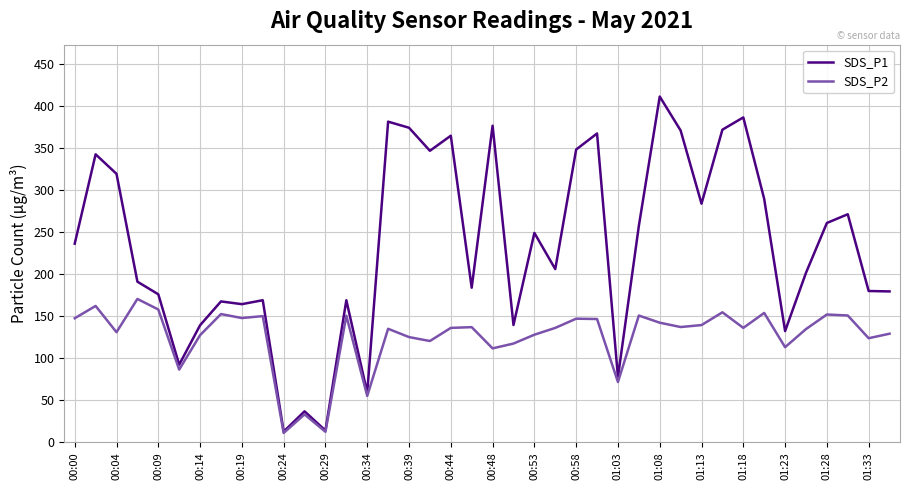

Rank the series by their maximum value, from lowest to highest.

SDS_P2, SDS_P1